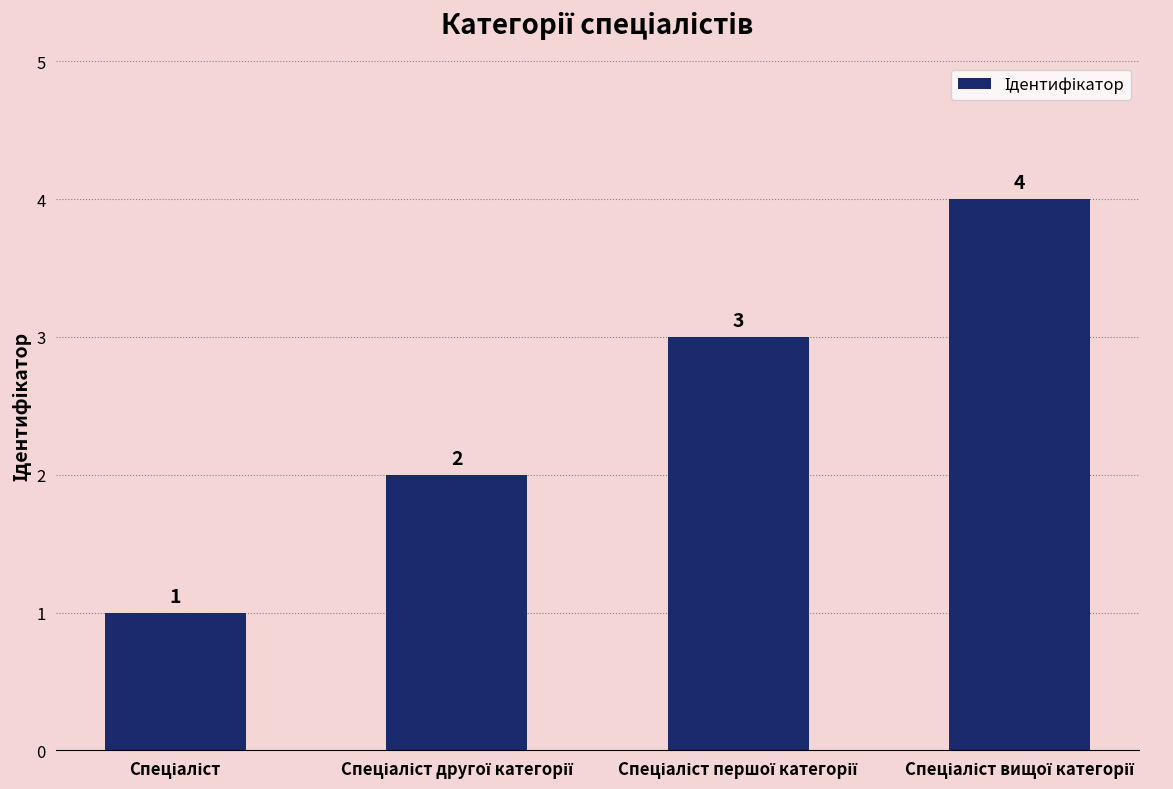

What is the value of the 3rd bar from the left?

3